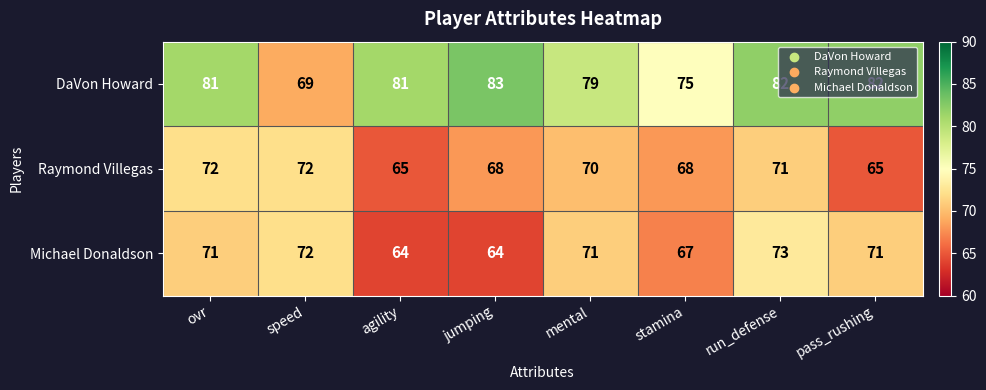

What is the smallest value displayed?

64